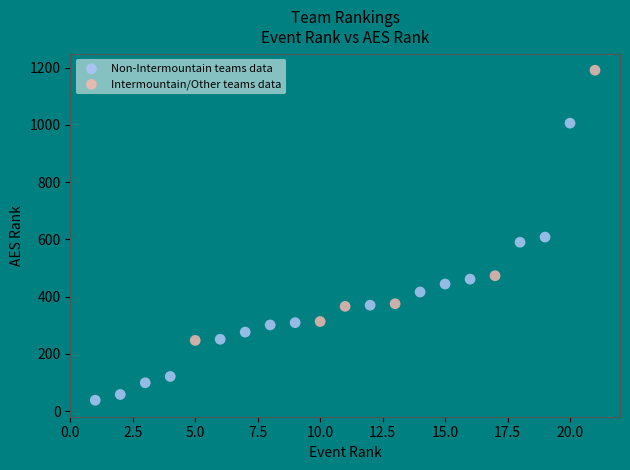

Which series reaches the maximum Y coordinate?

Intermountain/Other teams data